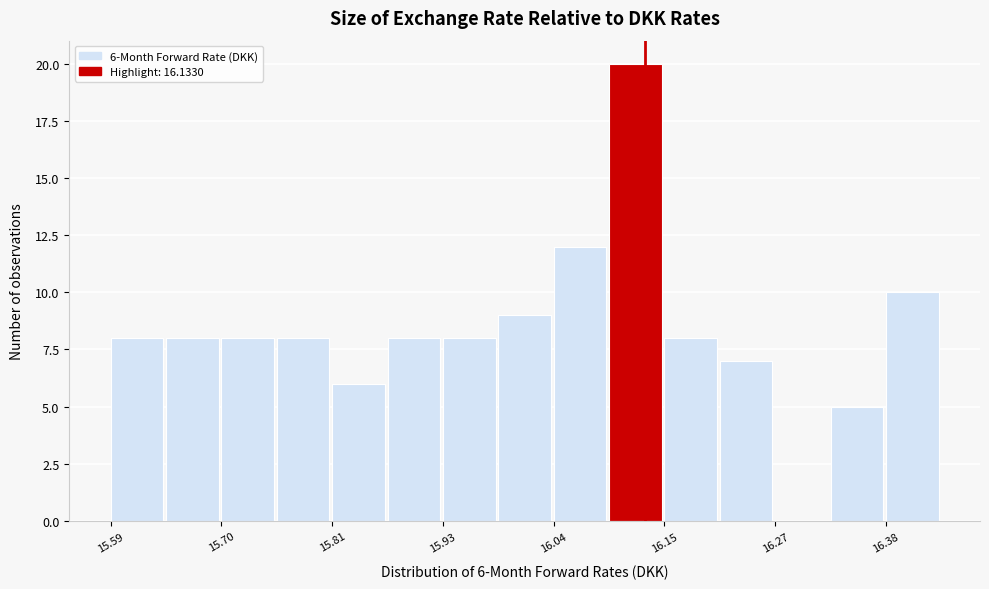

Read against the x-axis, roughly where is the centre of the tallest bar?

16.12